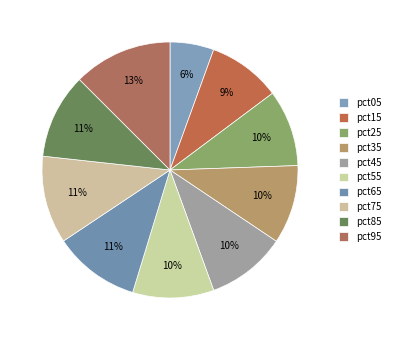

To the nearest percent, what is the combined percentage of pct15 and pct45?

19%